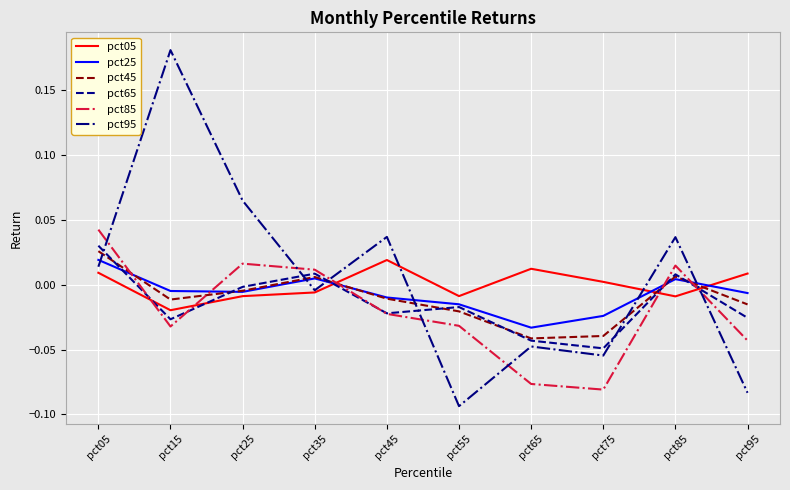

At which category does the chart reach its peak across all series?

pct15